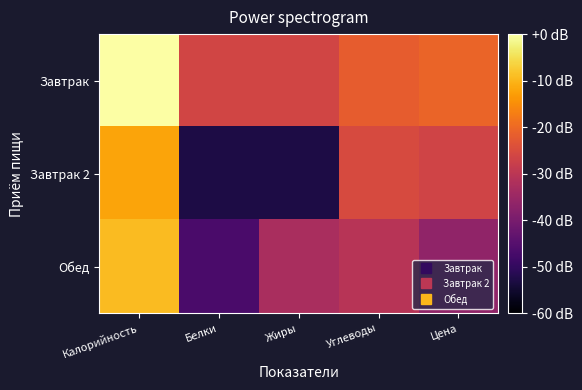

Which series has the largest total across all categories?

Завтрак